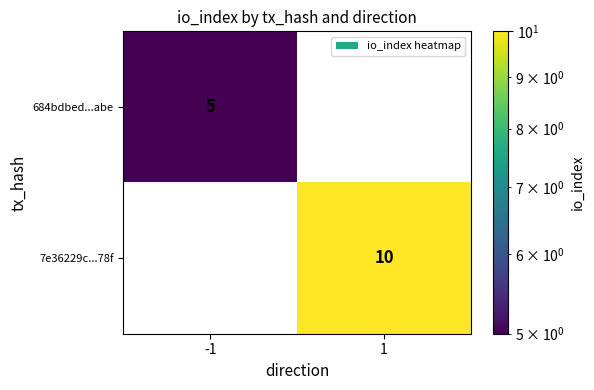

Is it true that 684bdbed...abe equals 5 at -1?

True